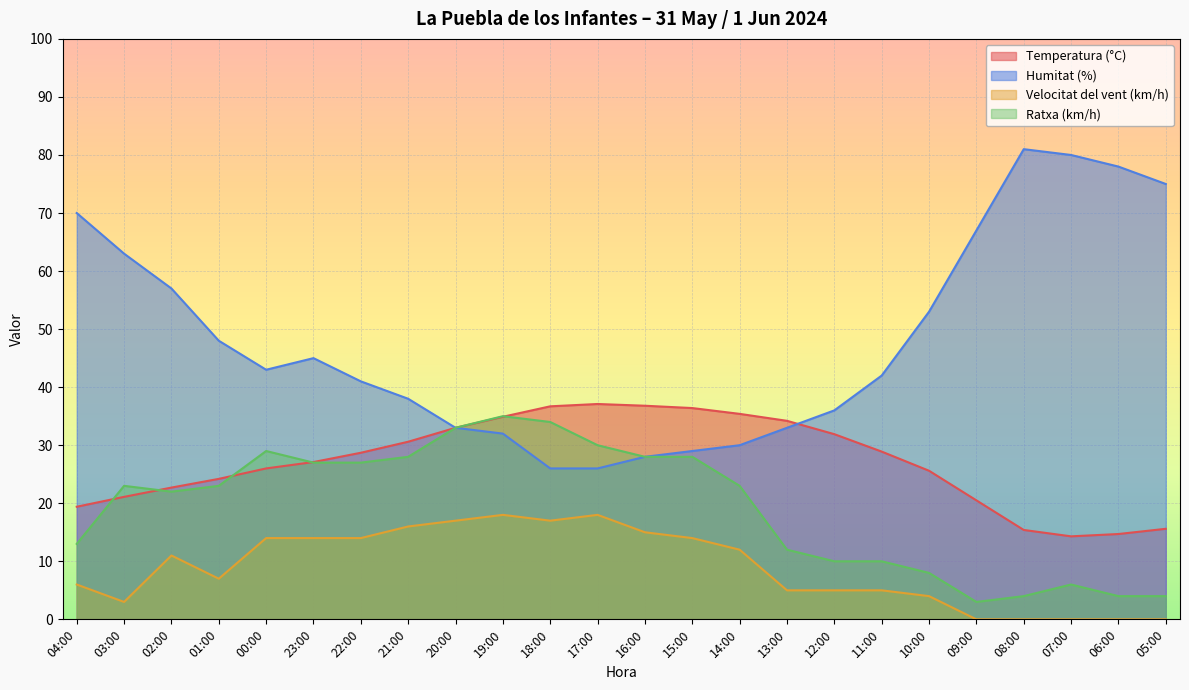

At which category is the sum across all series the highest?

19:00